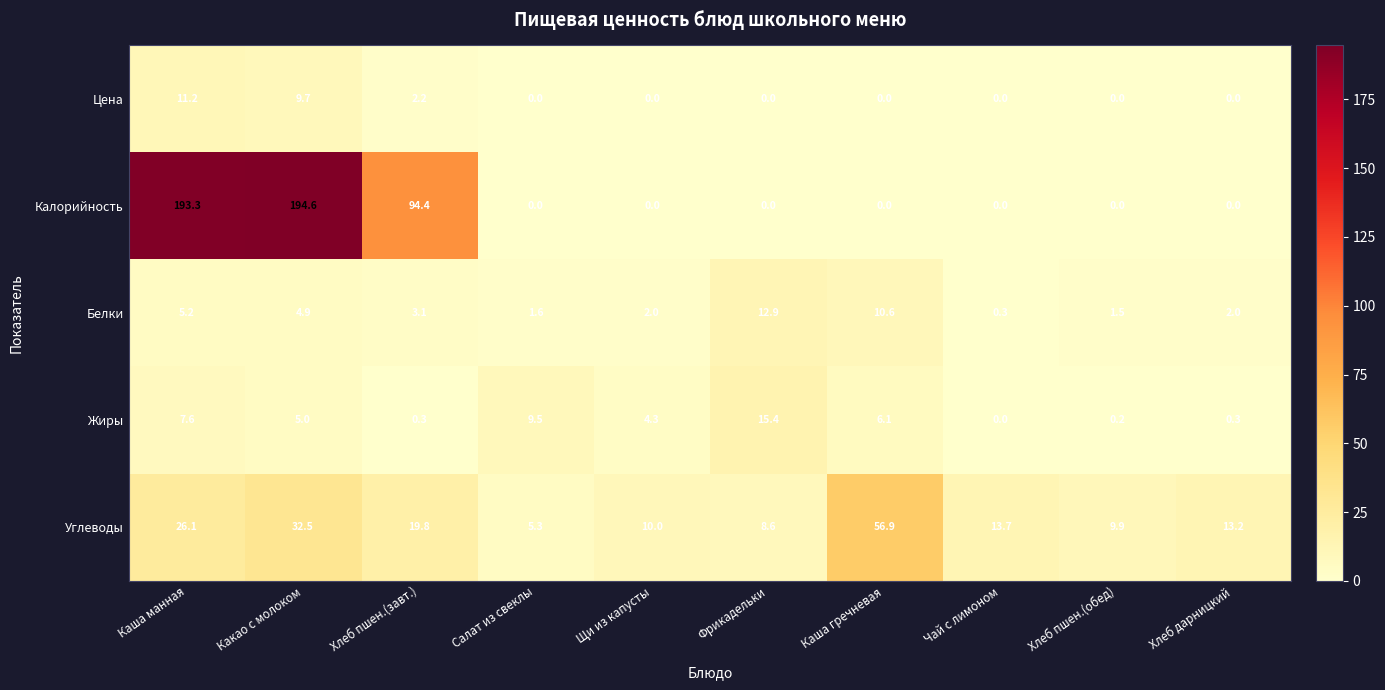

What is the maximum value for Калорийность?

194.6